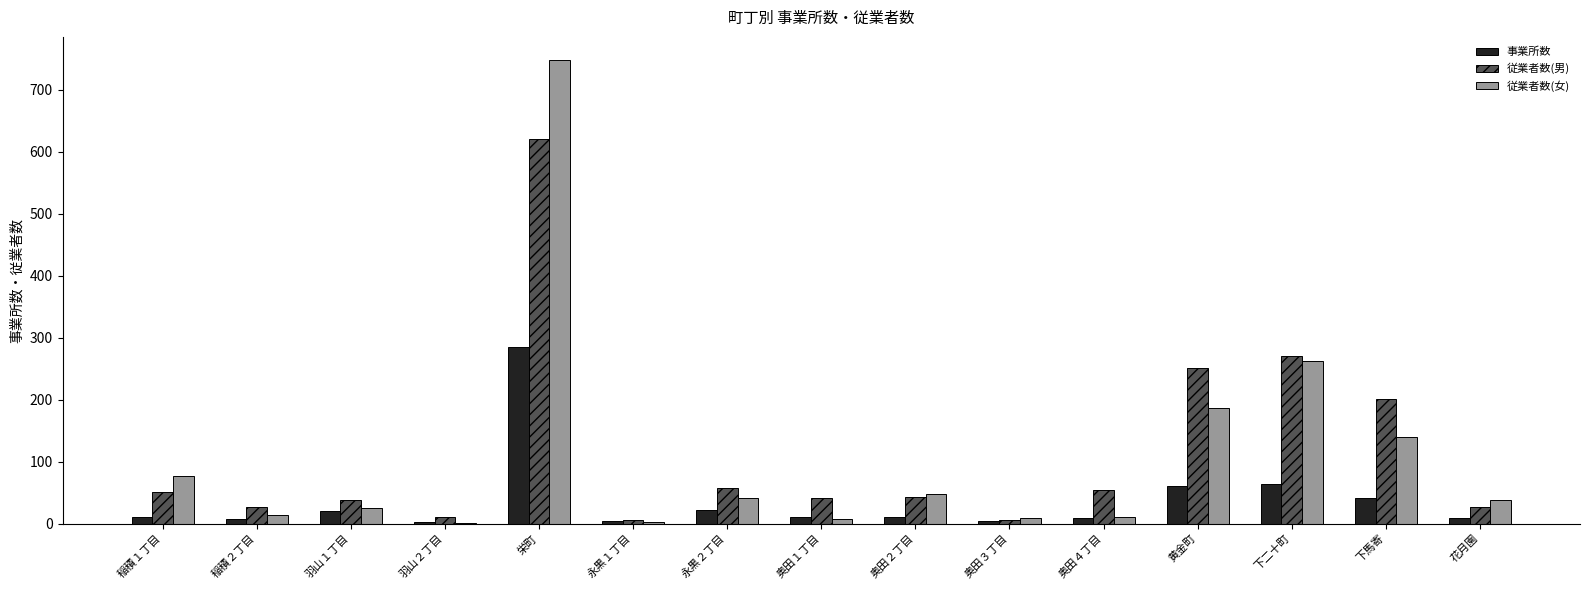

The 従業者数(女) series shows 26 at 羽山１丁目. True or false?

True